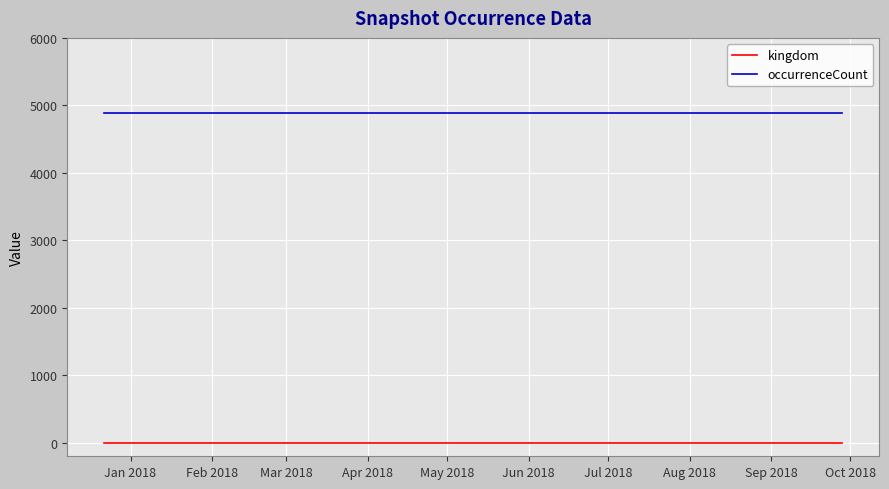

Which series has the largest total across all categories?

occurrenceCount